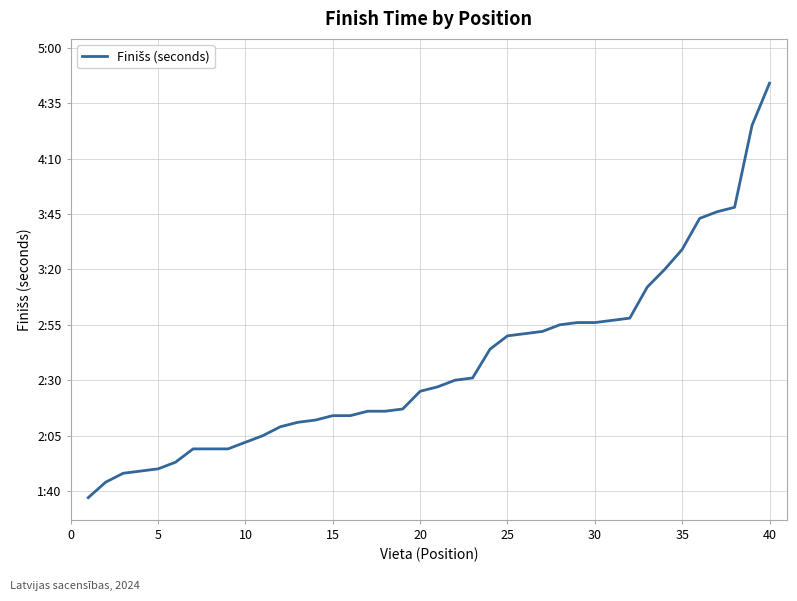

Does the chart have visible grid lines?

Yes